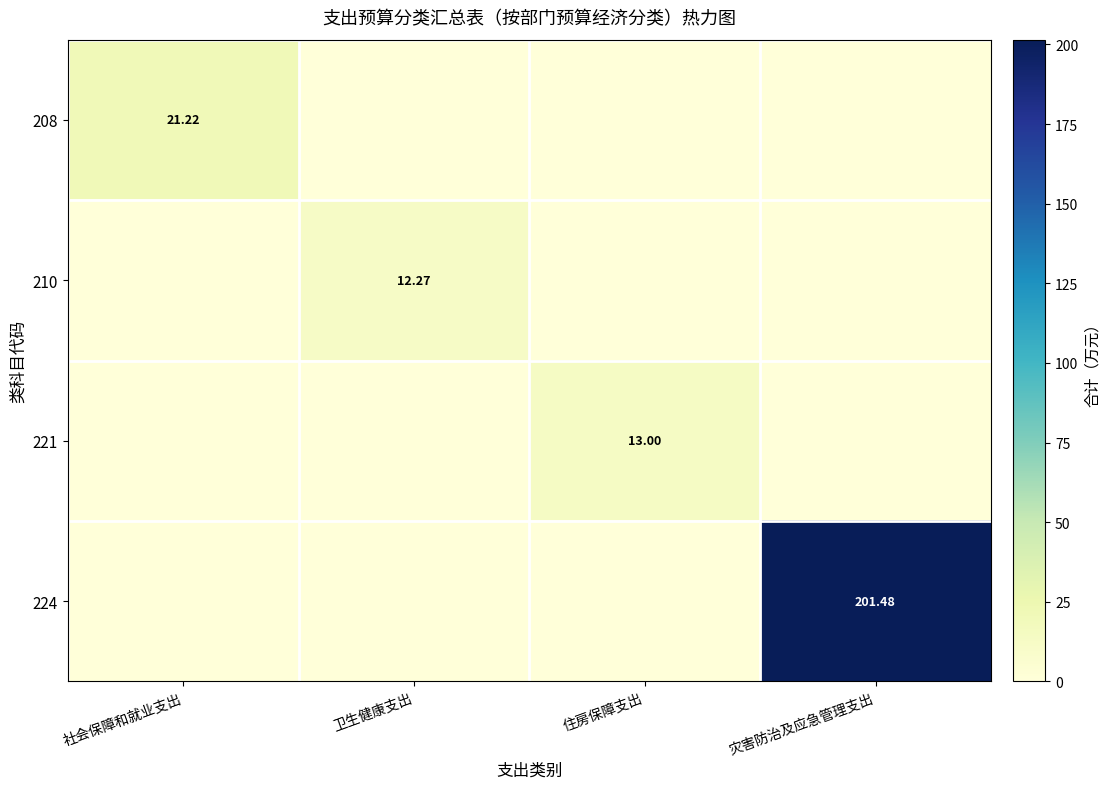

At 灾害防治及应急管理支出, list the series in order from largest to smallest.

224, 208, 210, 221